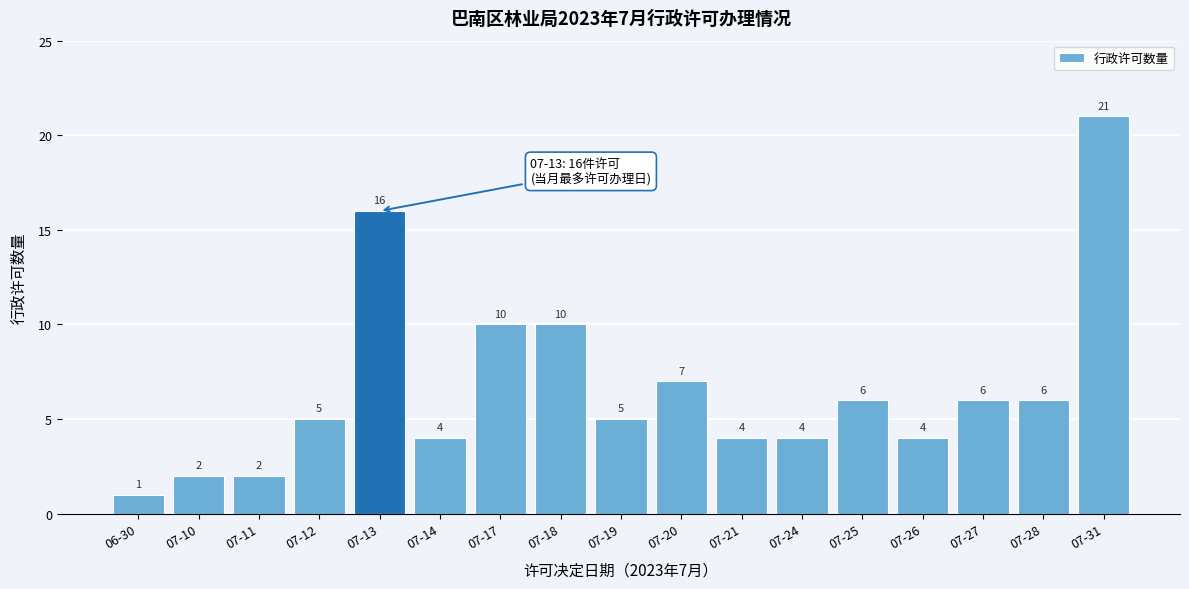

Reading right to left, extract all data points from this chart.

07-31=21	07-28=6	07-27=6	07-26=4	07-25=6	07-24=4	07-21=4	07-20=7	07-19=5	07-18=10	07-17=10	07-14=4	07-13=16	07-12=5	07-11=2	07-10=2	06-30=1